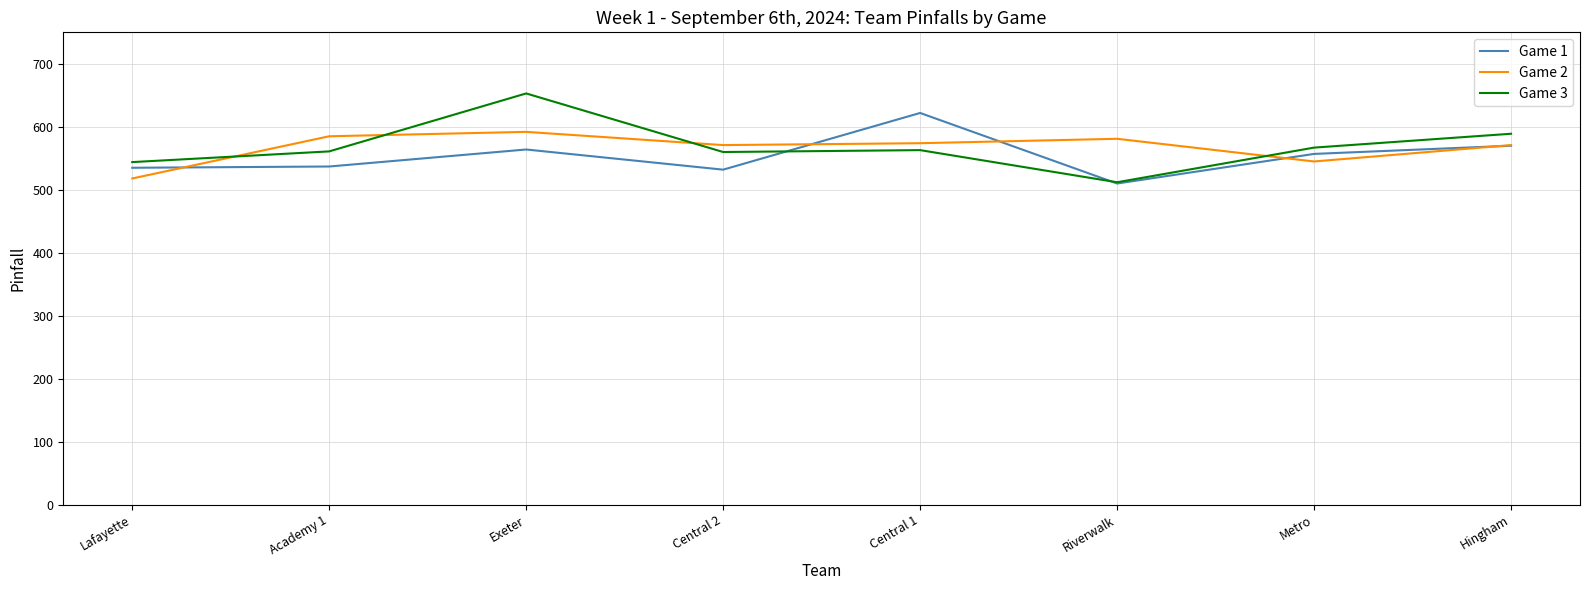

True or false: Game 2 has a value of 240 at Exeter.

False